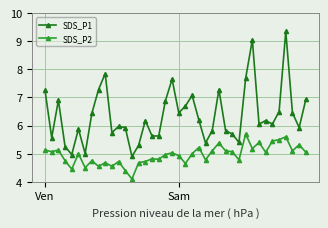

Is this an area chart (filled region under the line)?

No